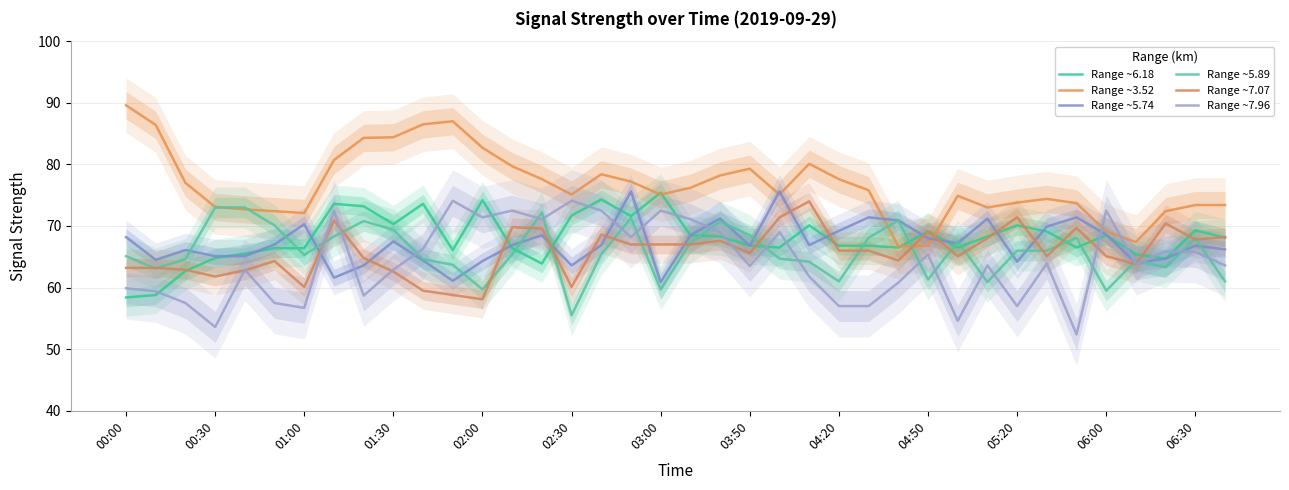

What is the greatest value displayed?

89.6